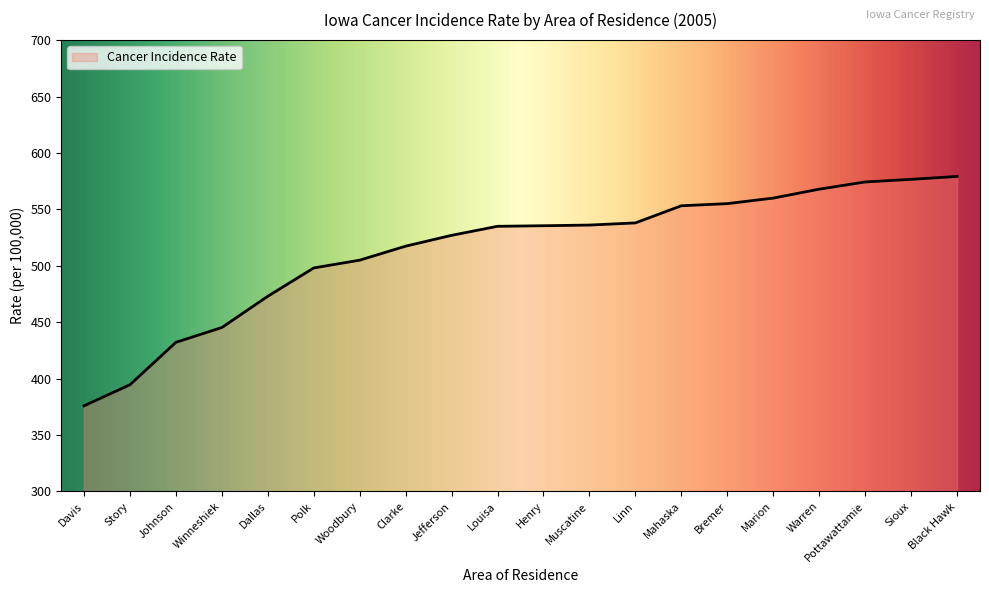

What is the sum of all values?

10279.4